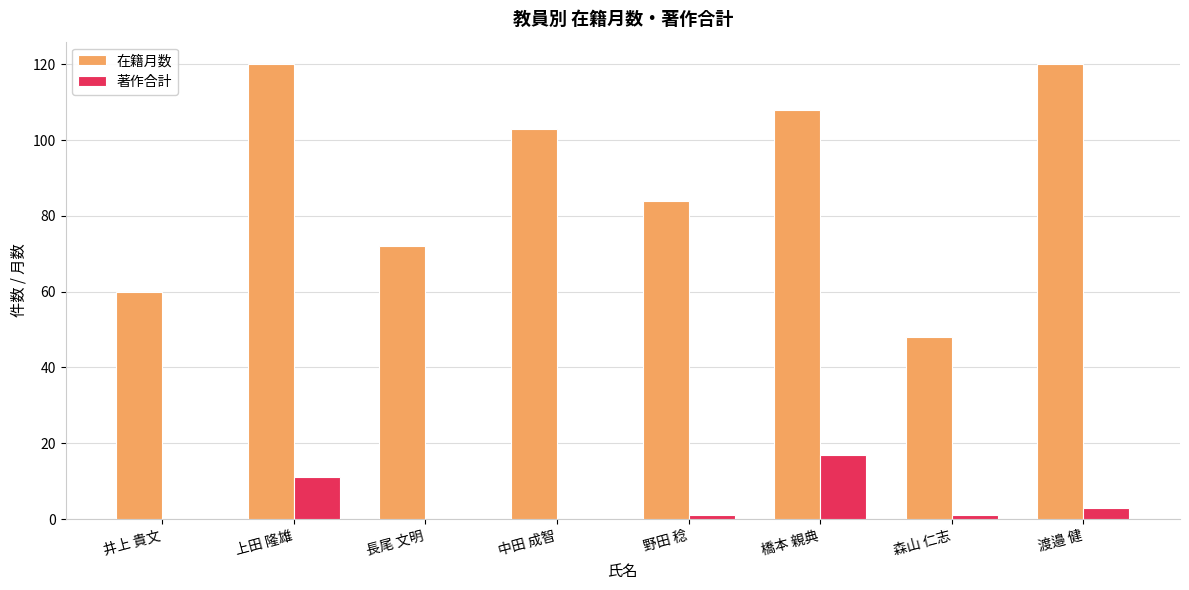

Which series has the widest spread of values?

在籍月数